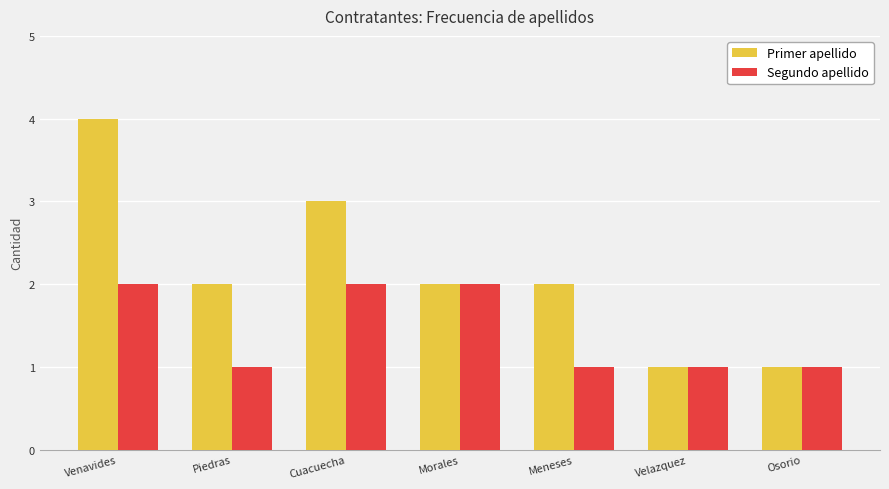

What is the label of the 5th bar from the right?

Cuacuecha